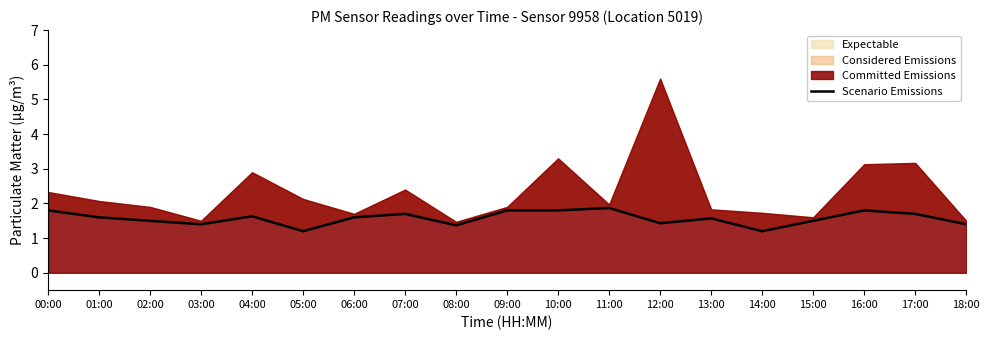

How many lines are shown in the chart?

1